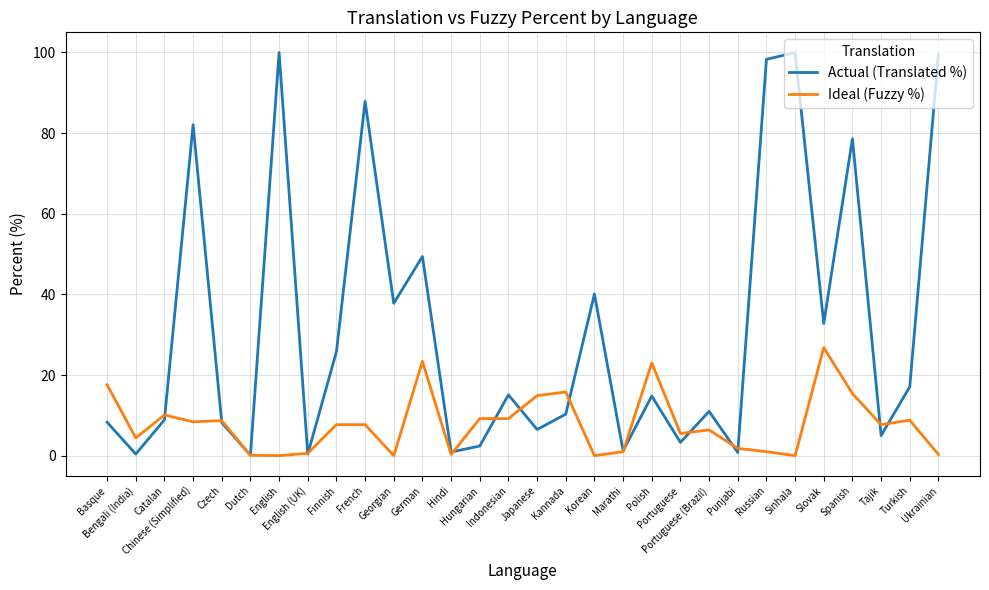

Which series has the largest range (max minus min)?

Actual (Translated %)